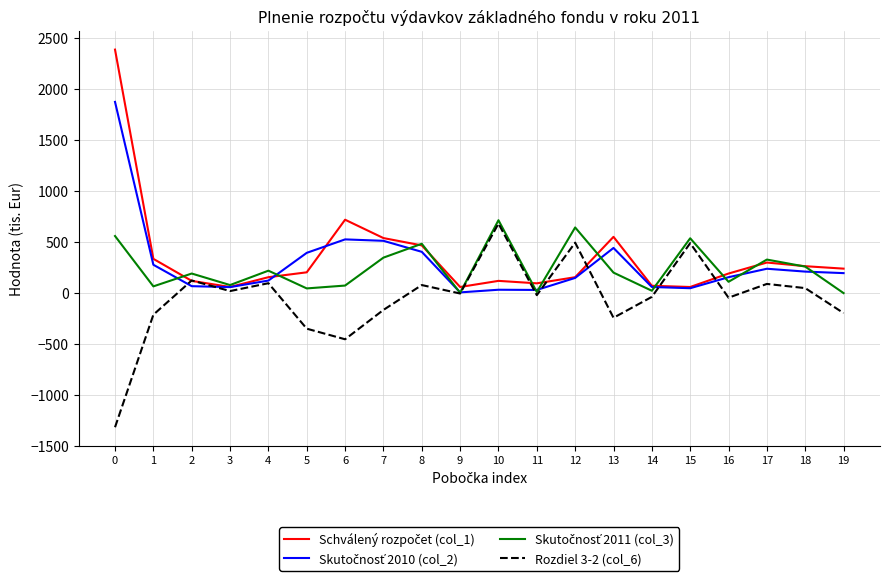

What is the greatest value displayed?

2389